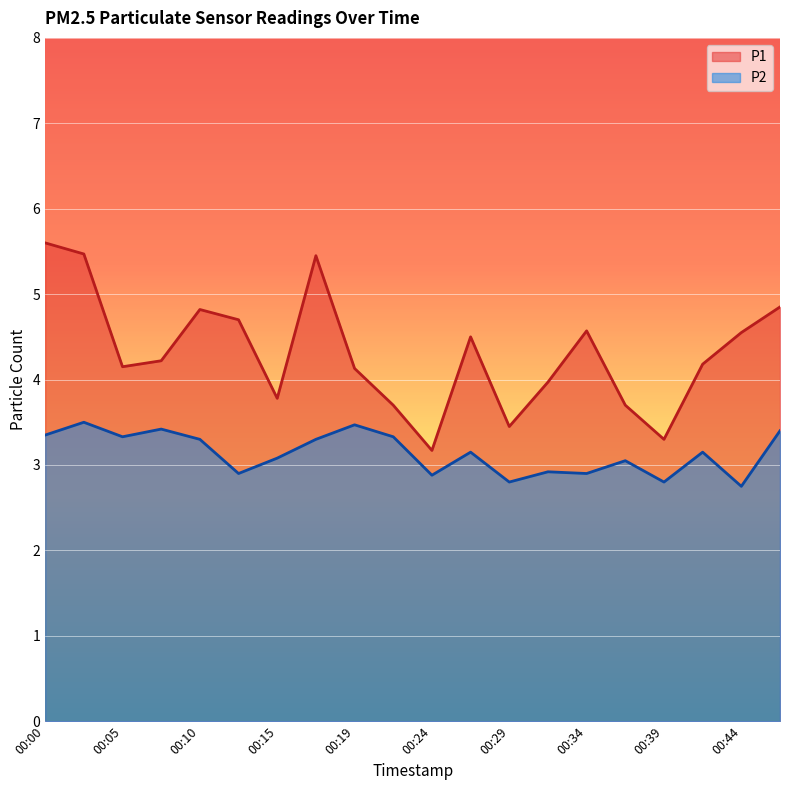

What is the sum of the P1 values at 00:19 and 00:05?

8.3